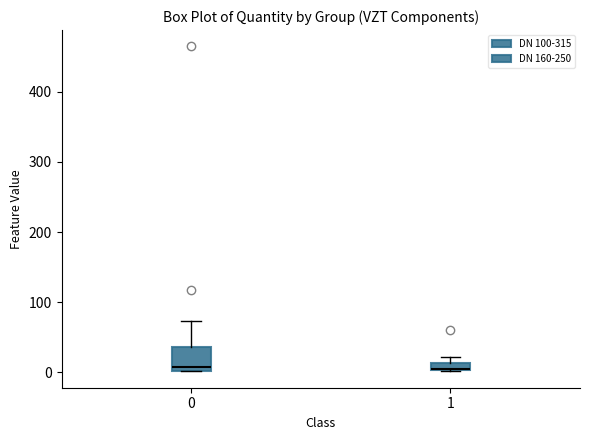

Where is the upper edge of the box at x = 0 on the y-axis? The values are not printed on the chart, so give them approximately, as read against the axis.

40